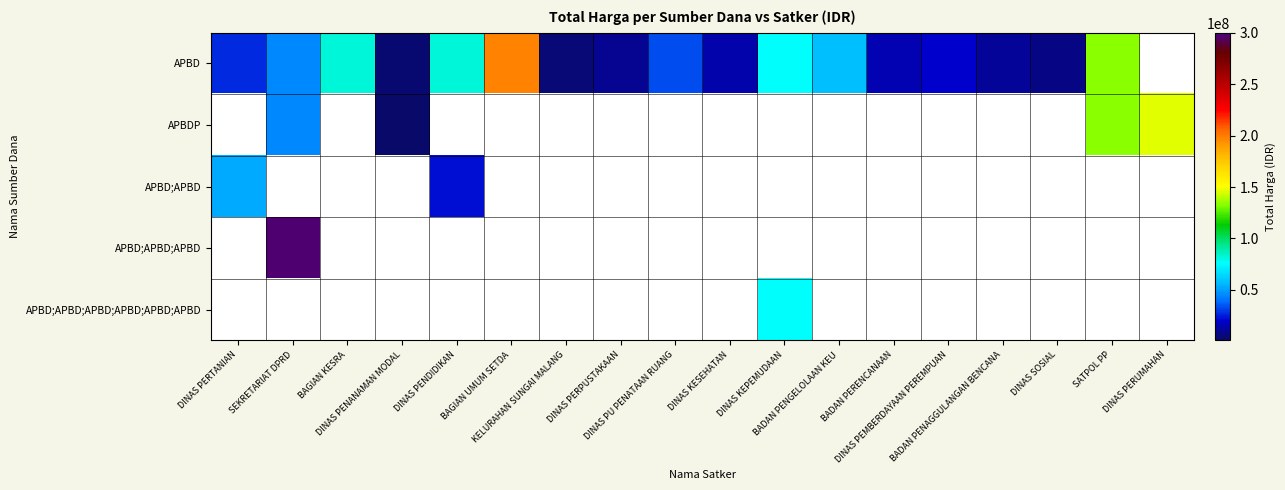

Where is APBD;APBD nearest to the value 37375000?

DINAS PERTANIAN